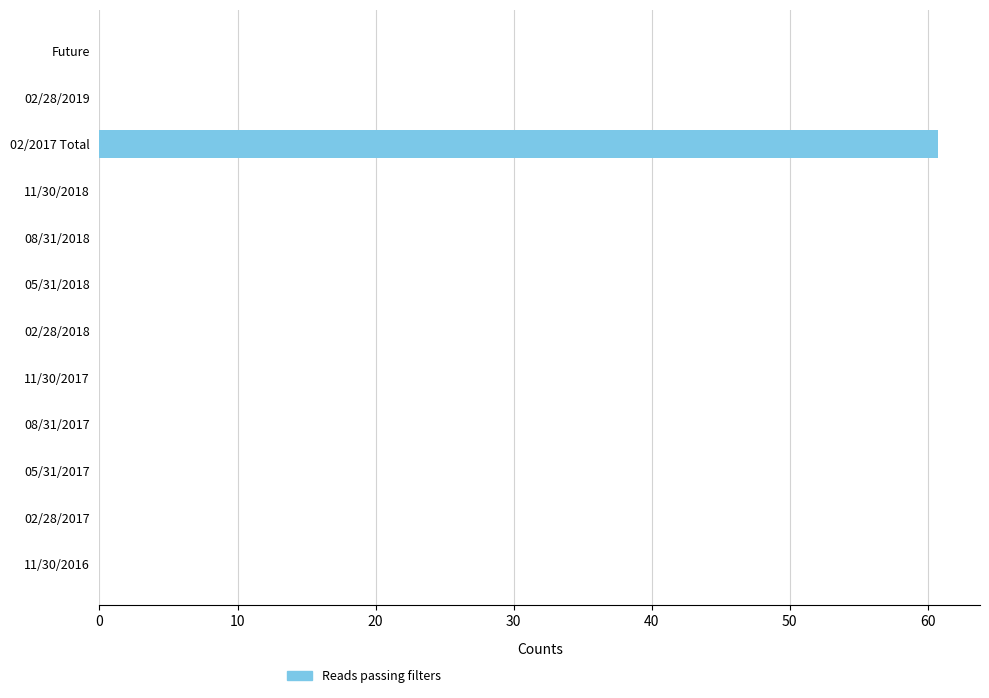

Is it true that the value at 05/31/2017 is -29.4?

False